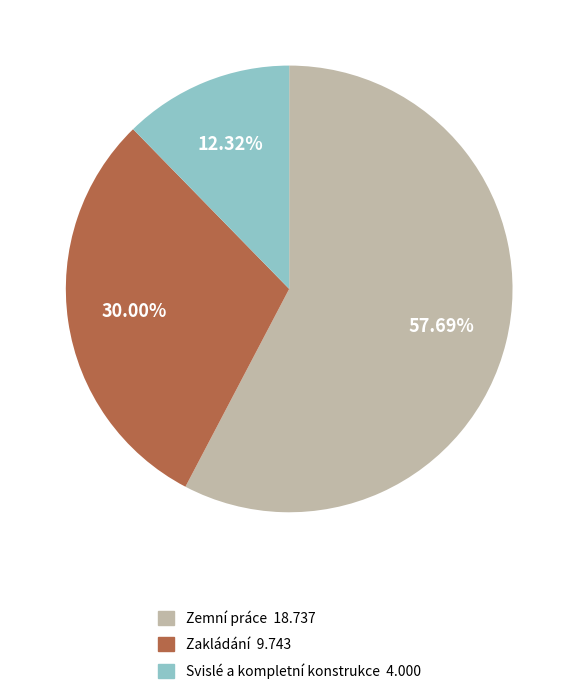

Which slice is the smallest?

Svislé a kompletní konstrukce